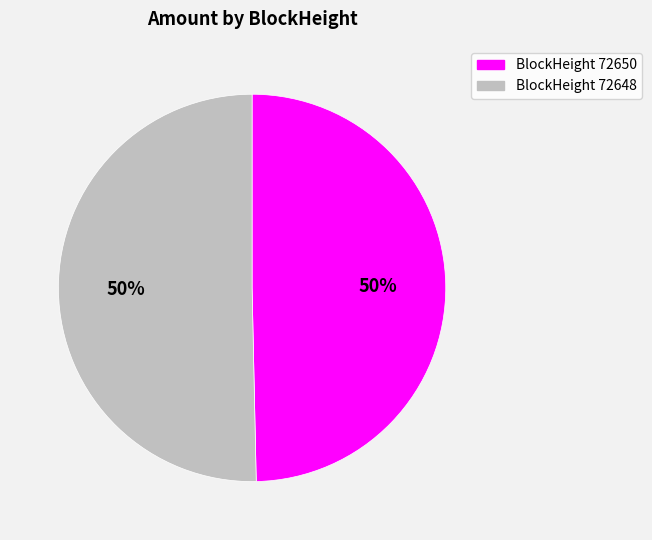

Count the number of slices in the pie.

2